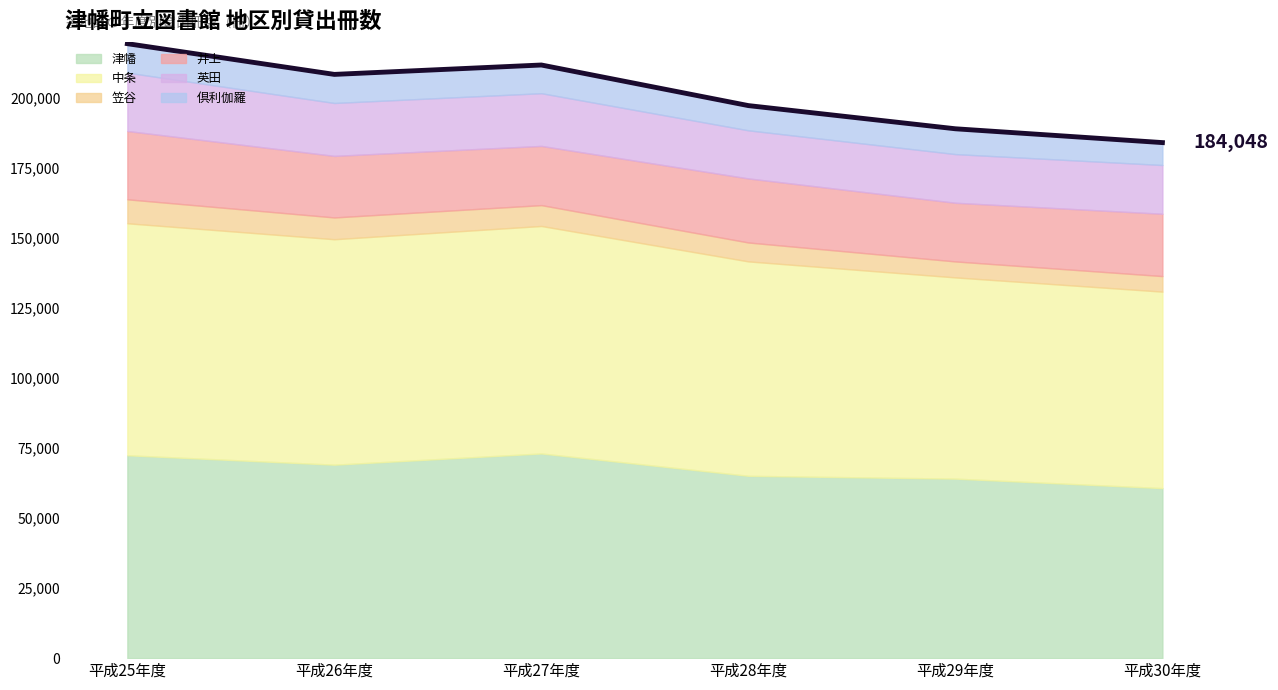

How many values exceed 208395?

2